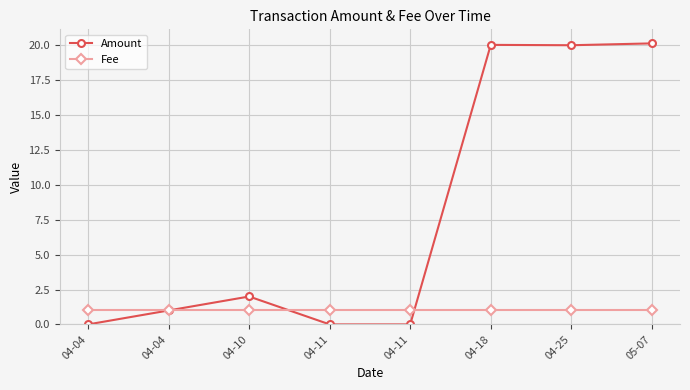

What is the average value of the Amount series?

7.9